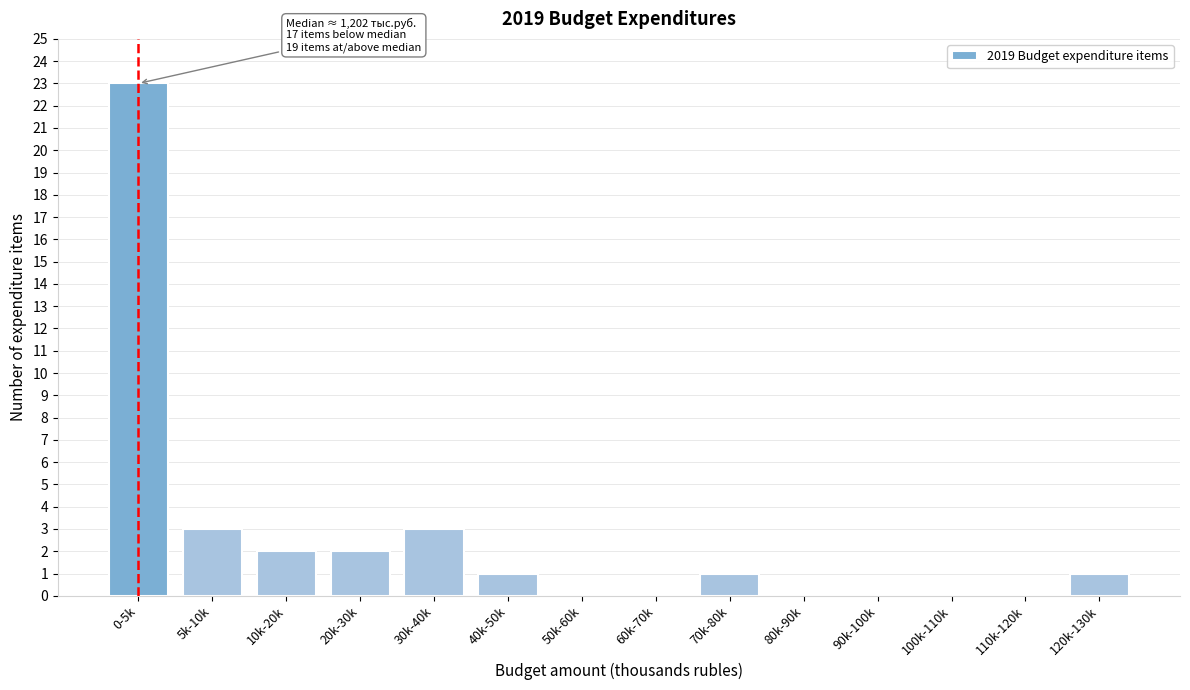

Reading left to right, extract all data points from this chart.

0-5k=23	5k-10k=3	10k-20k=2	20k-30k=2	30k-40k=3	40k-50k=1	50k-60k=0	60k-70k=0	70k-80k=1	80k-90k=0	90k-100k=0	100k-110k=0	110k-120k=0	120k-130k=1